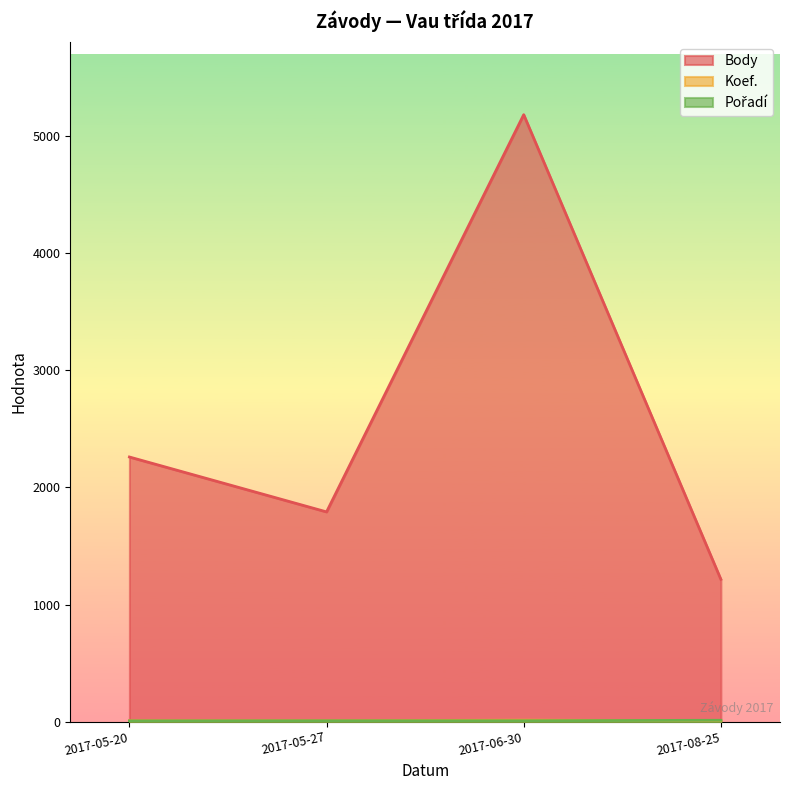

What is the average value of the Koef. series?

8